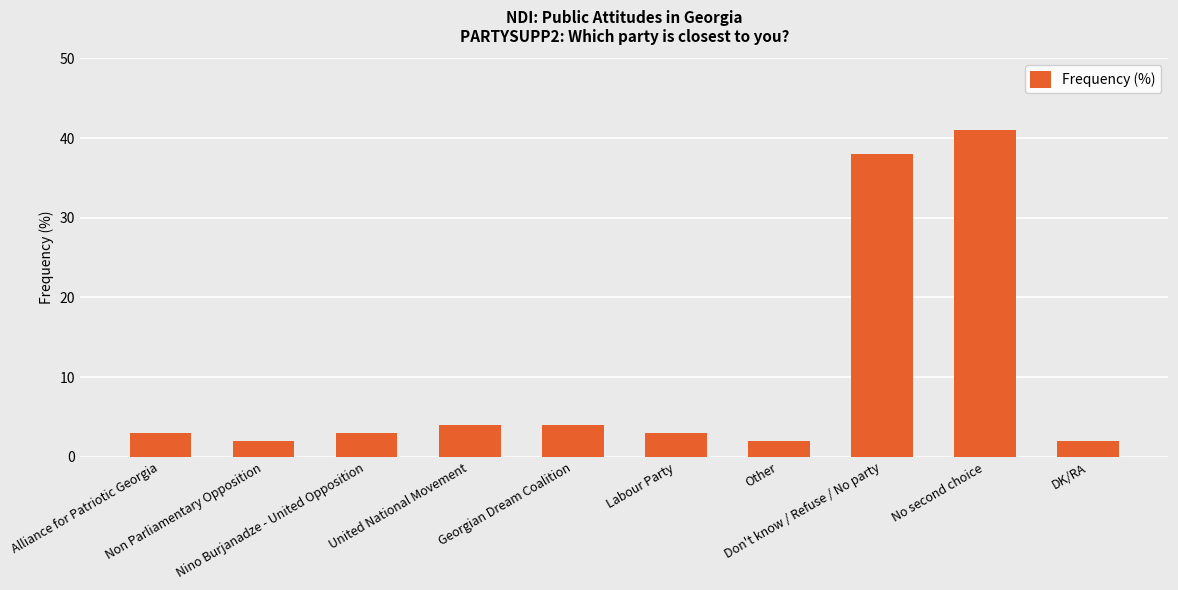

What is the value of the 7th bar from the left?

2